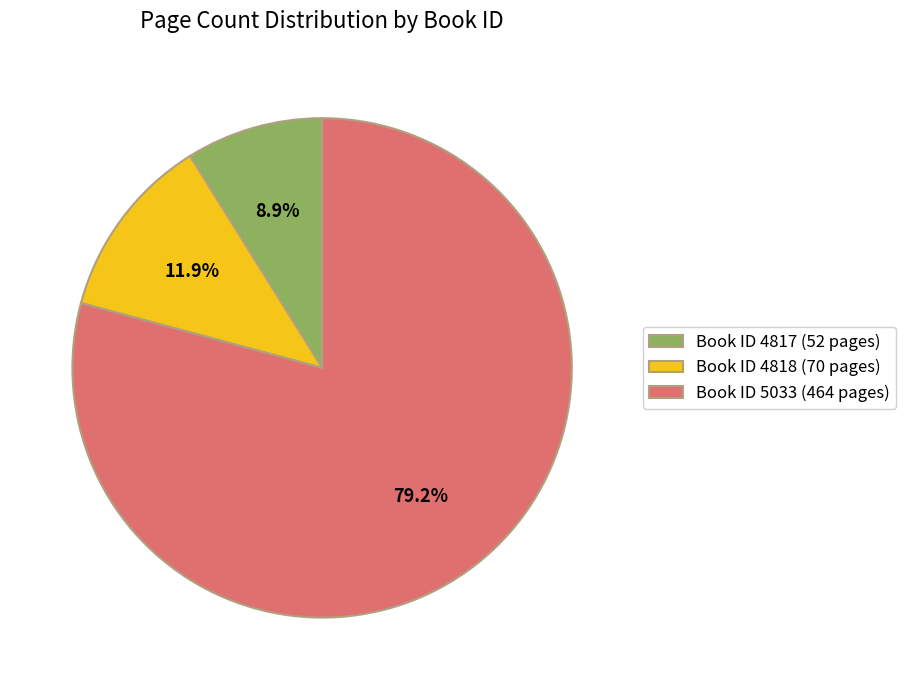

Which has a higher value, Book ID 4817 (52 pages) or Book ID 5033 (464 pages)?

Book ID 5033 (464 pages)